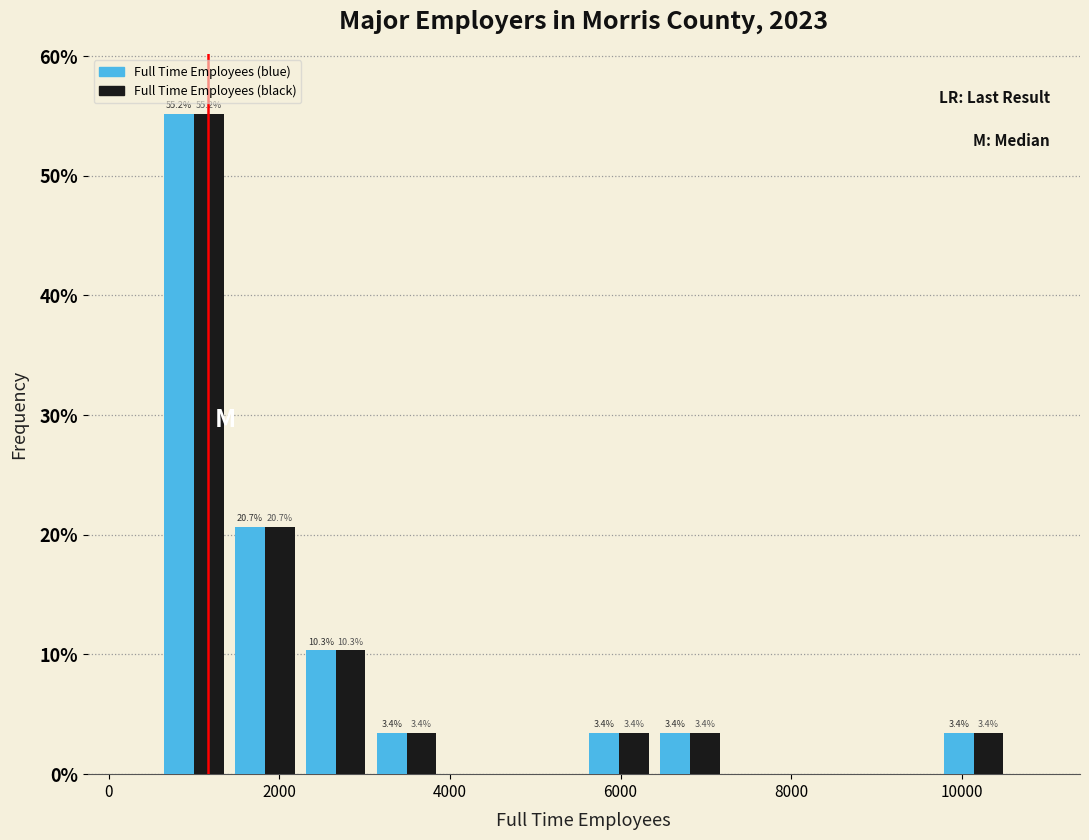

In the Full Time Employees (black) series, which range on the x-axis has the tallest bar?

600 to 1400